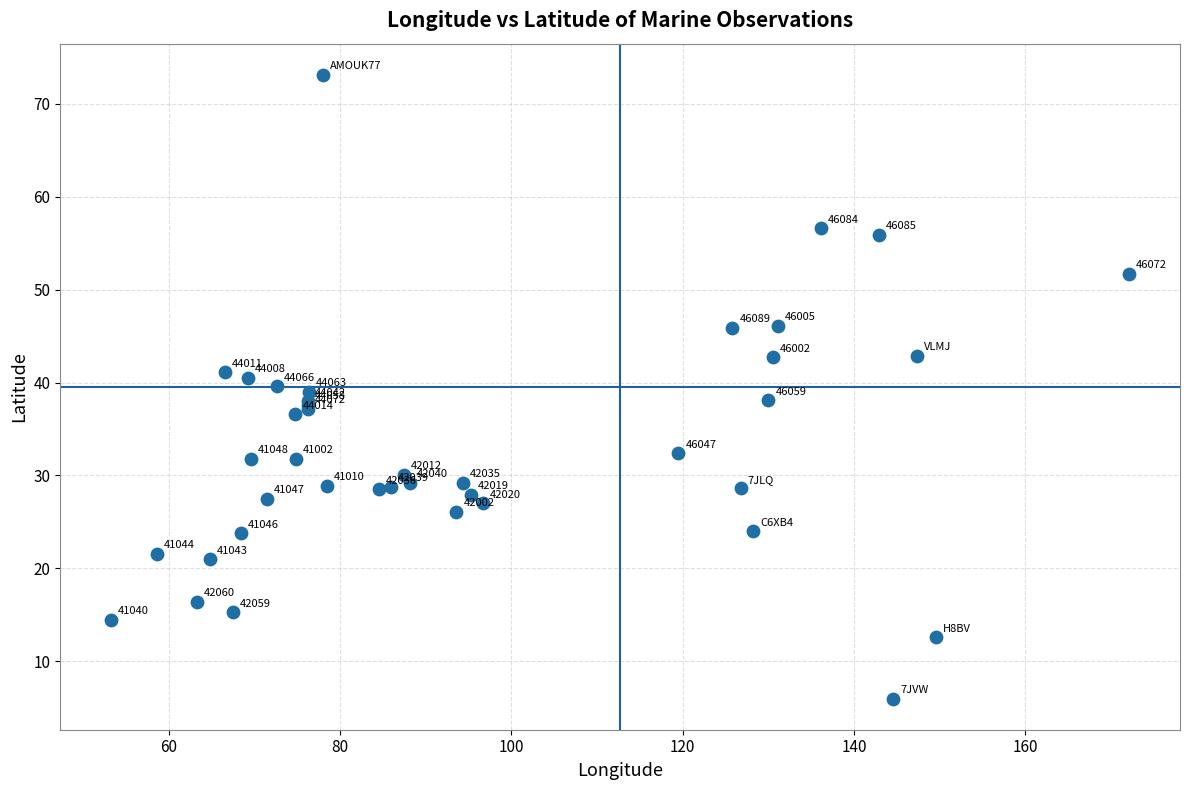

What Y value in the scatter plot is closest to 39?

39.0